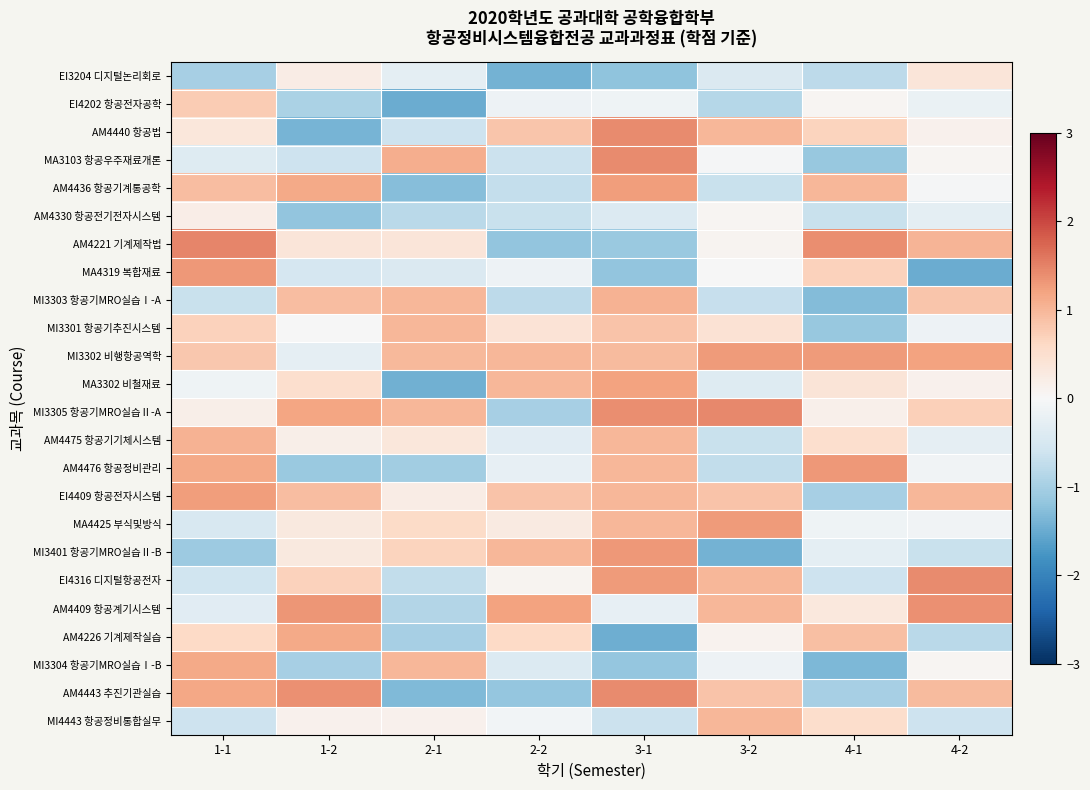

At which category is the sum across all series the highest?

3-1